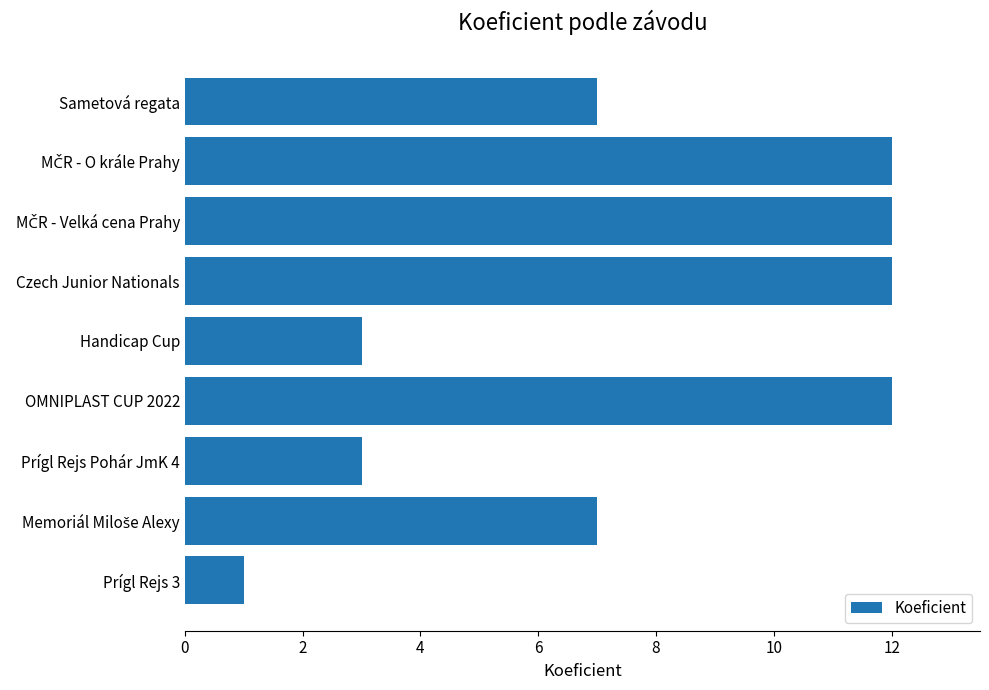

What is the average value?

8